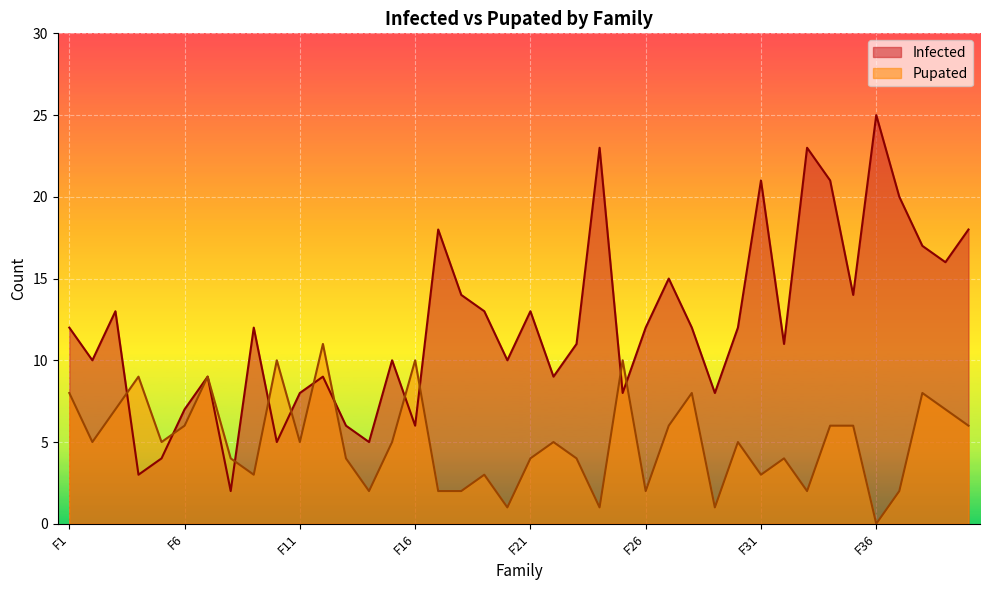

What is the label of the 19th point from the right?

F22